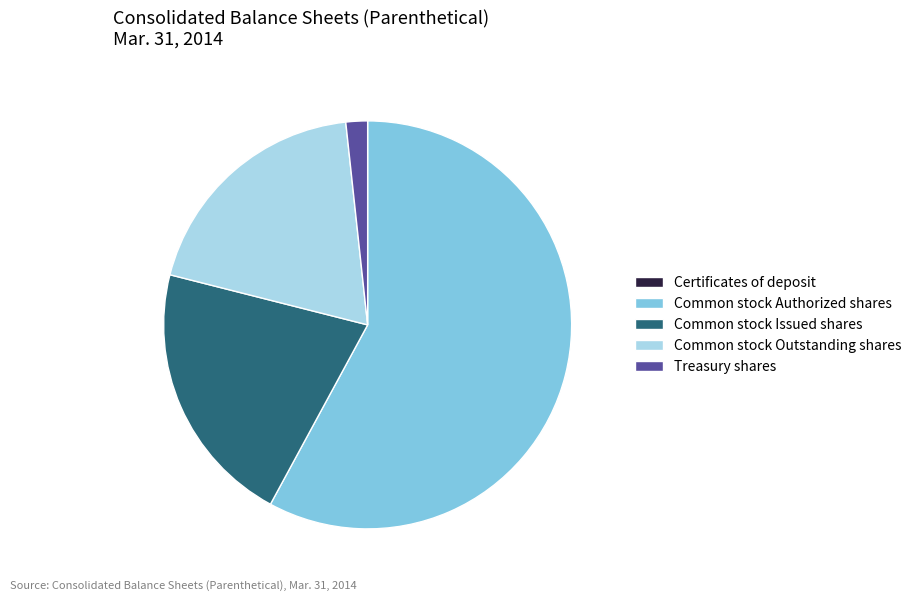

Between Common stock Issued shares and Treasury shares, which is larger?

Common stock Issued shares